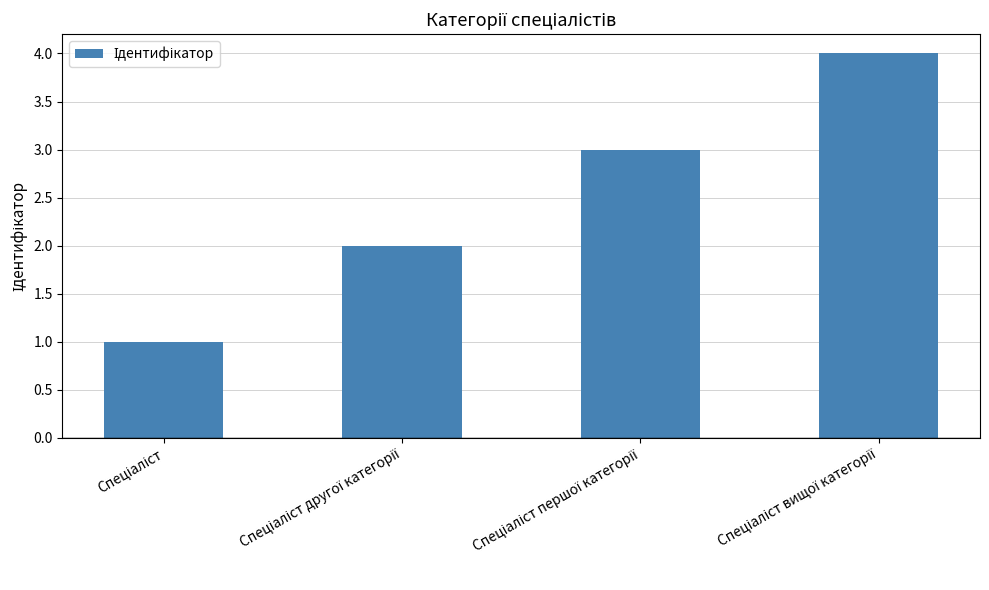

What is the maximum value shown in the chart?

4